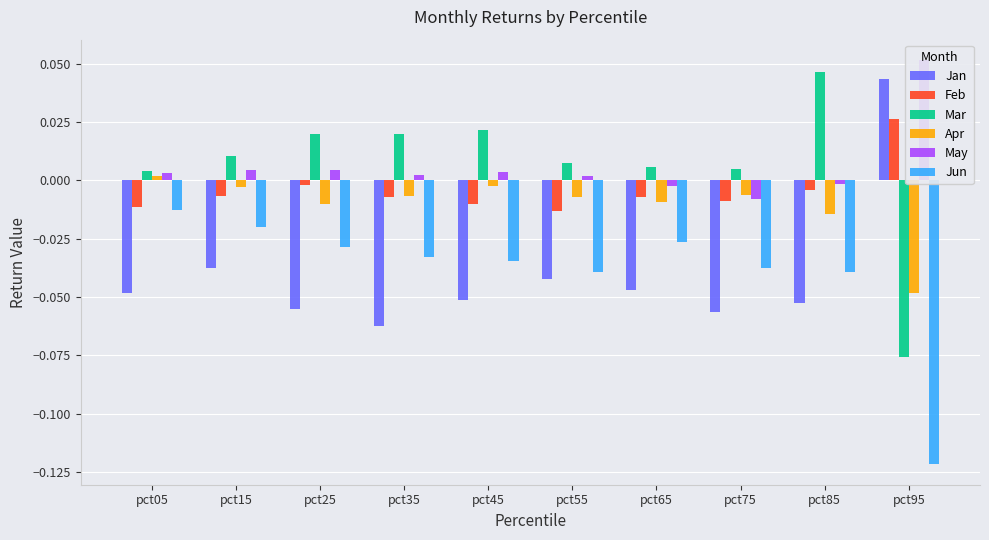

How many data points in Feb are less than 0?

9